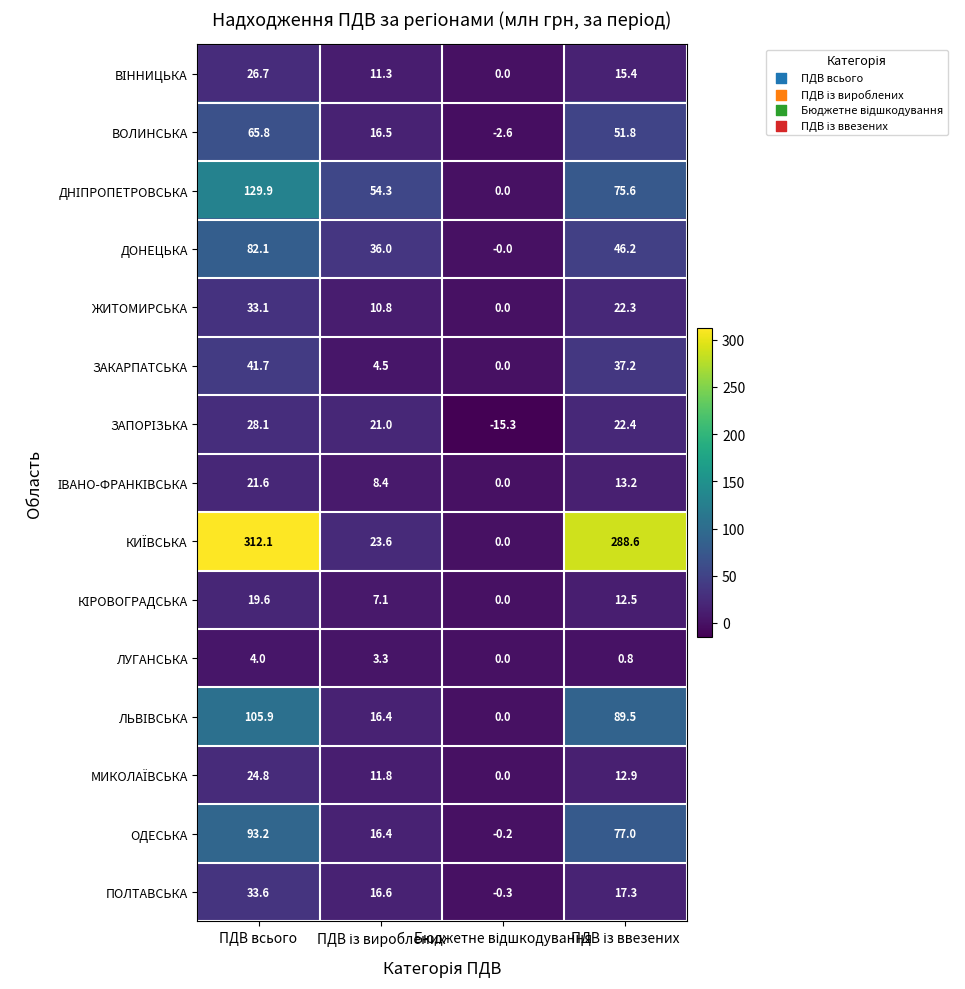

At which category is the sum across all series the highest?

ПДВ всього